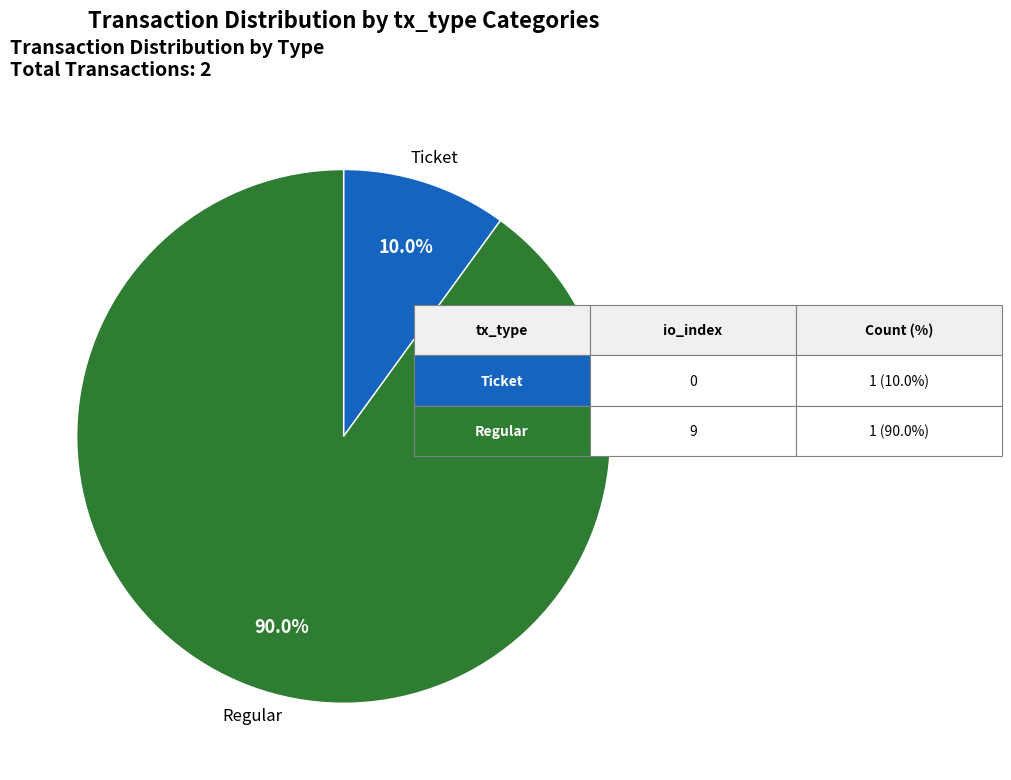

Is there any slice that represents more than half of the pie?

Yes